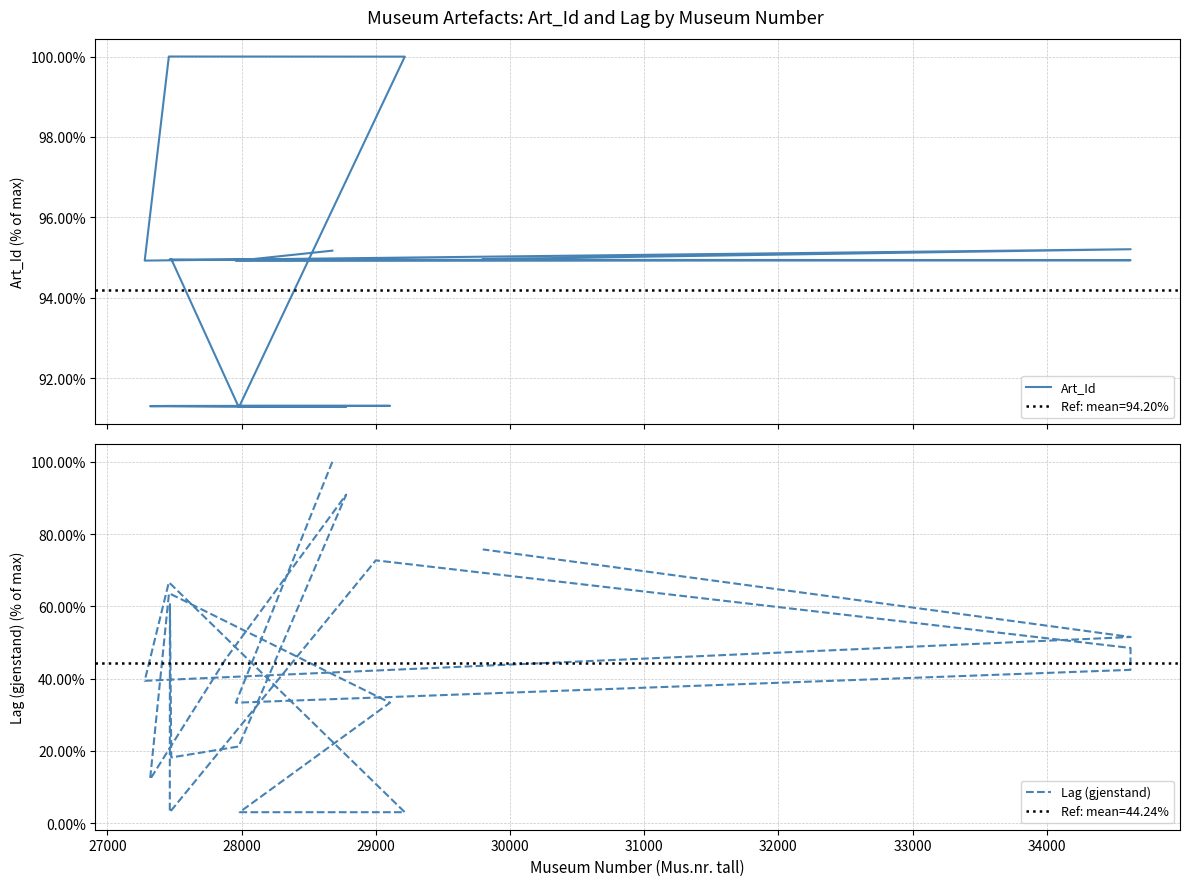

Which series has the largest total across all categories?

Art_Id